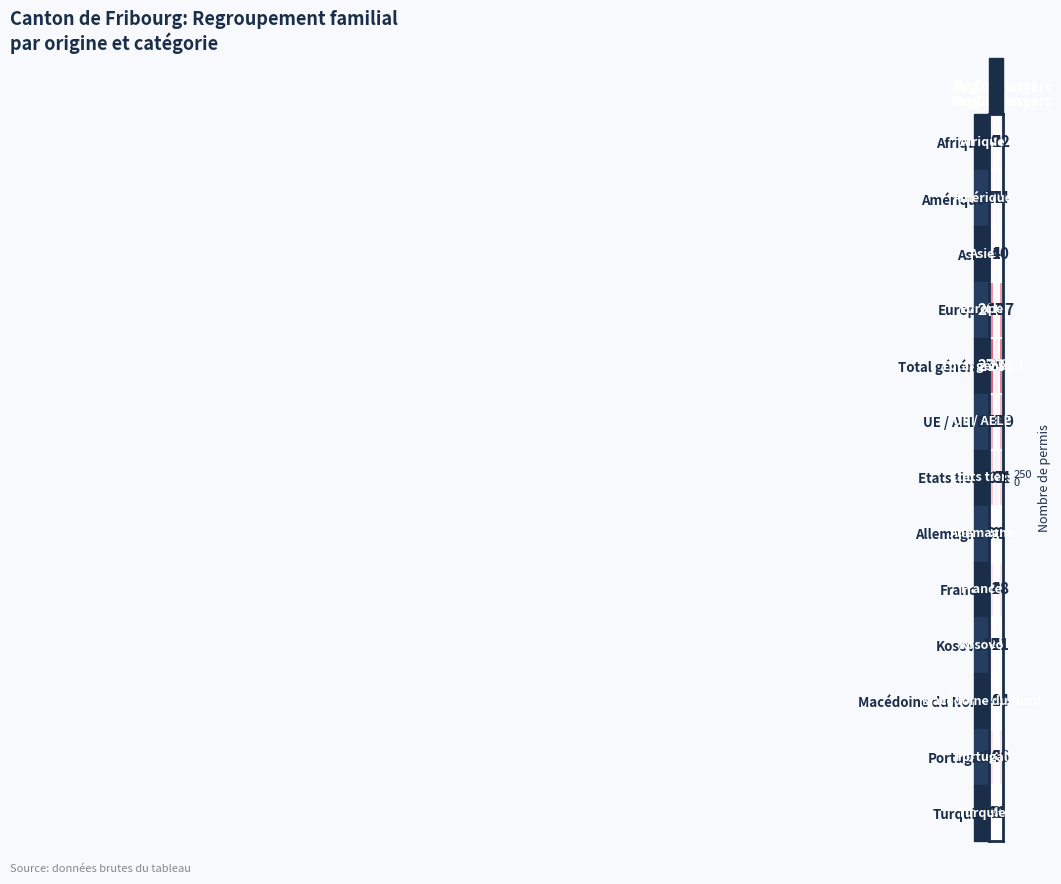

Which series has the largest total across all categories?

Total général